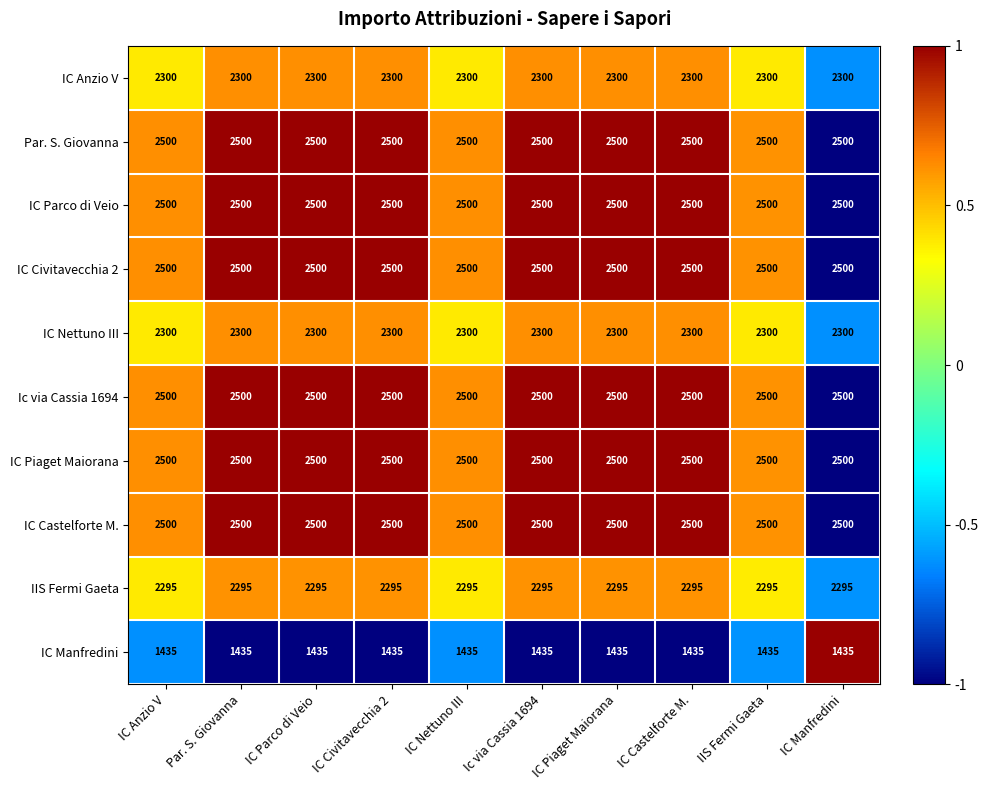

The IC Parco di Veio series shows 4084 at Ic via Cassia 1694. True or false?

False